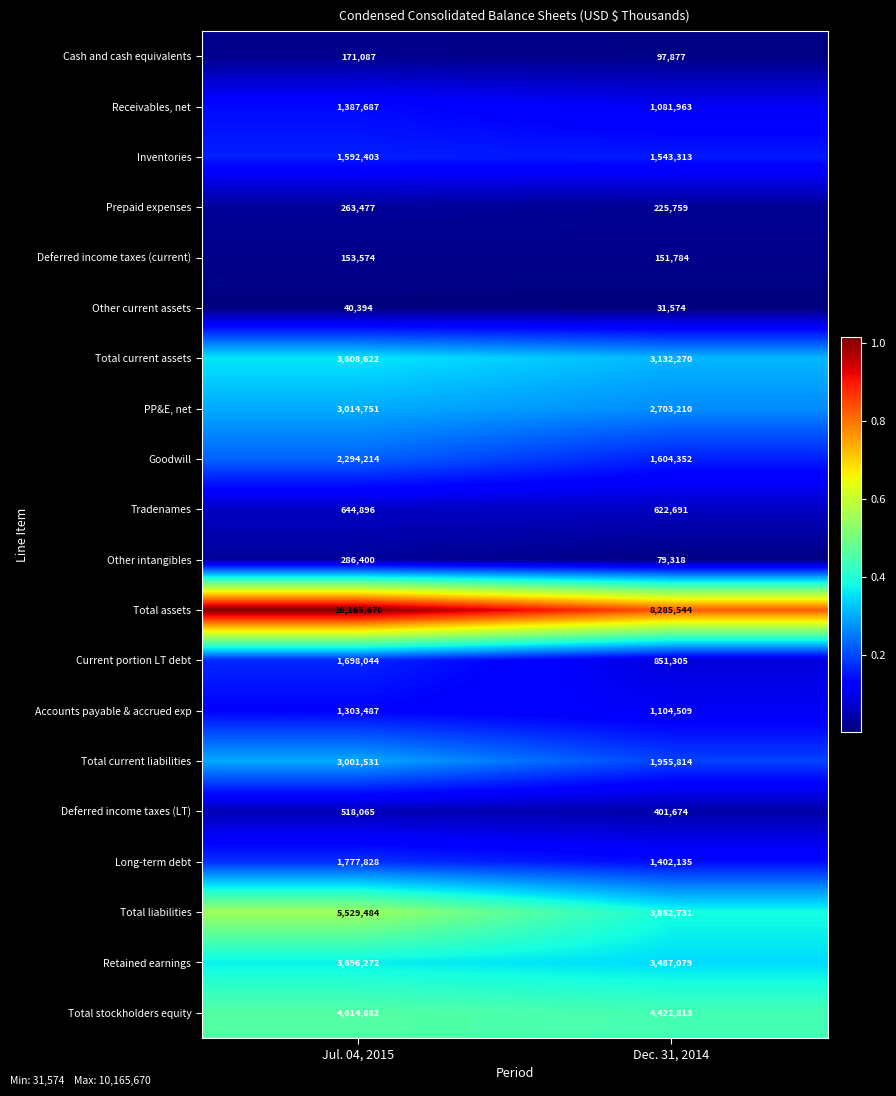

The Prepaid expenses series shows 263477 at Jul. 04, 2015. True or false?

True